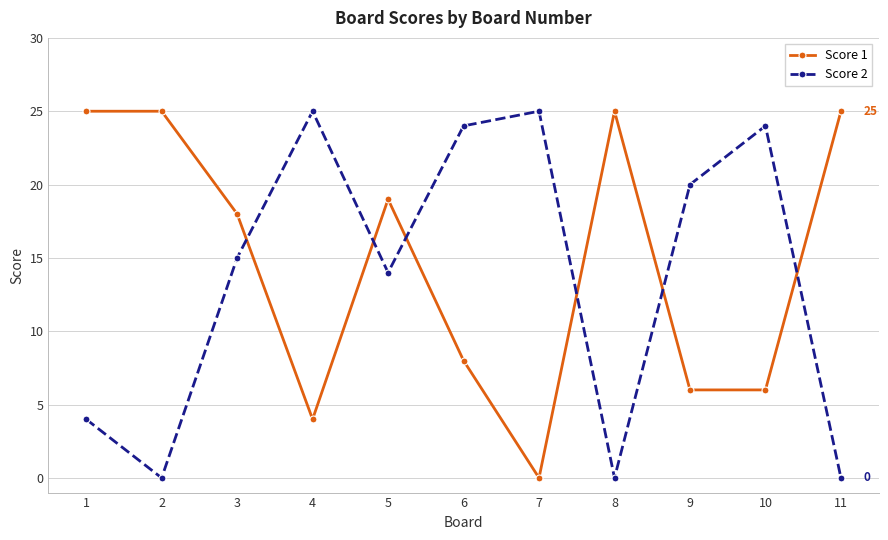

Rank the series at 5 from highest to lowest value.

Score 1, Score 2